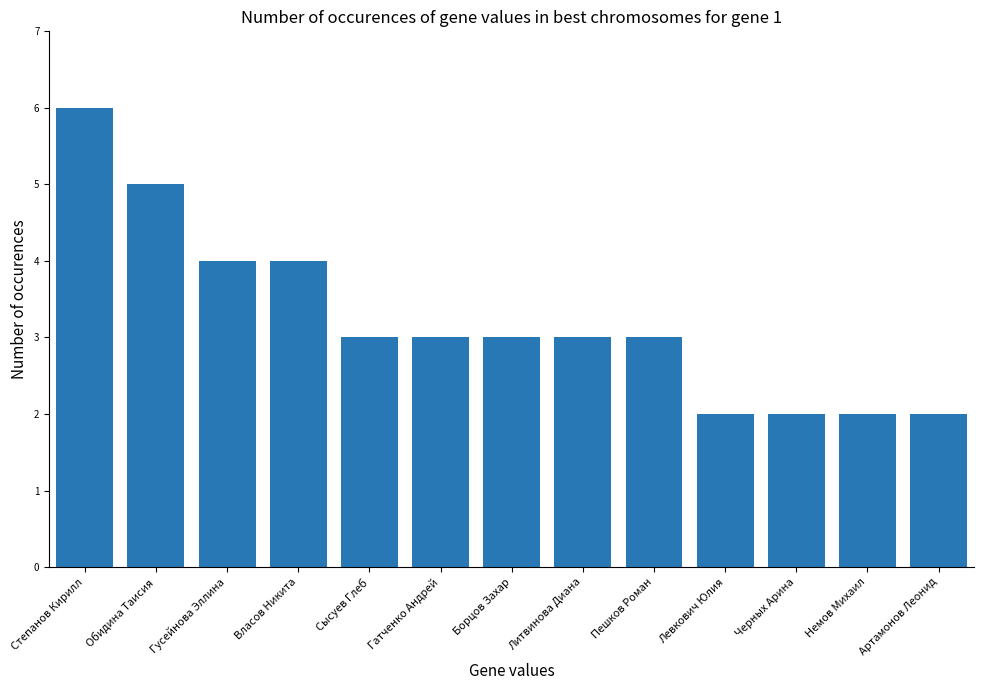

What is the sum of all values?

42